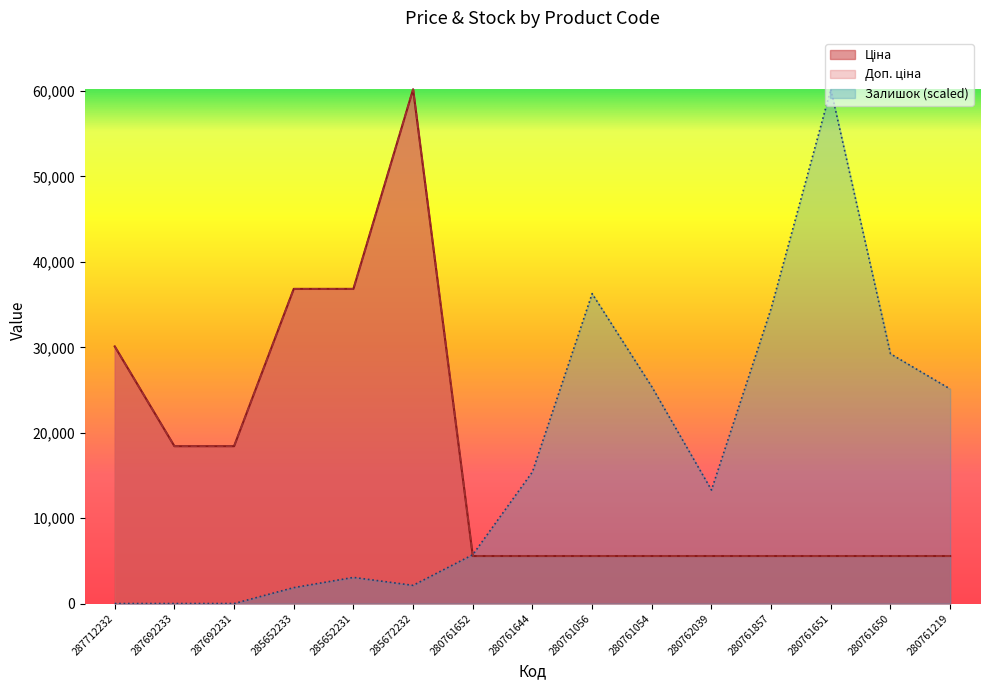

How many lines are shown in the chart?

3